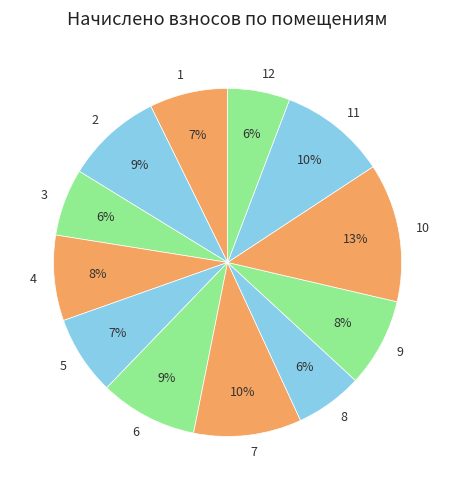

Which slice is the largest?

10